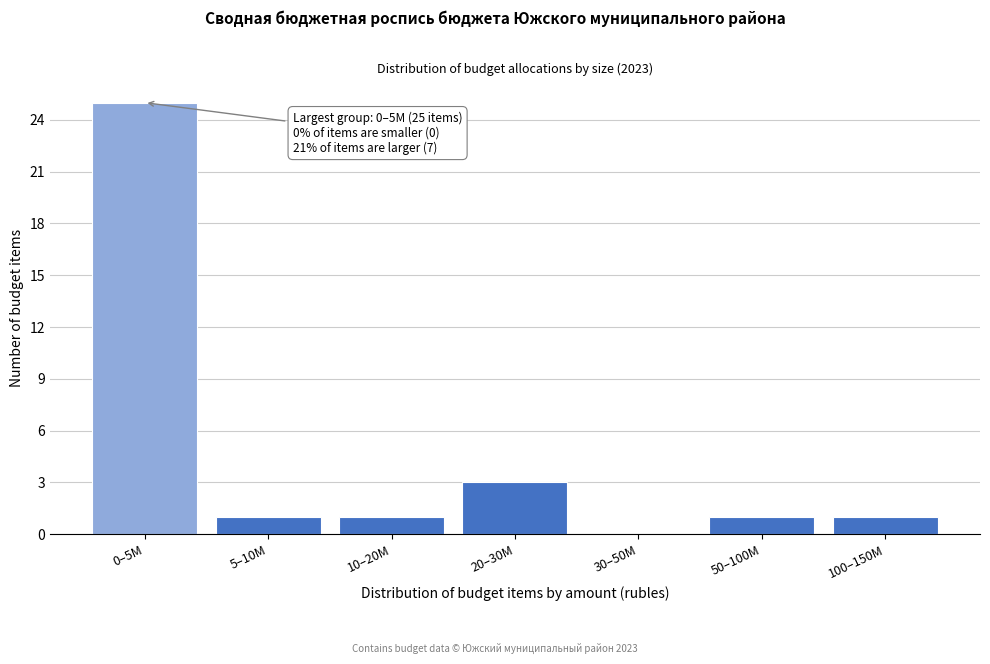

Reading left to right, extract all data points from this chart.

0–5M=25	5–10M=1	10–20M=1	20–30M=3	30–50M=0	50–100M=1	100–150M=1